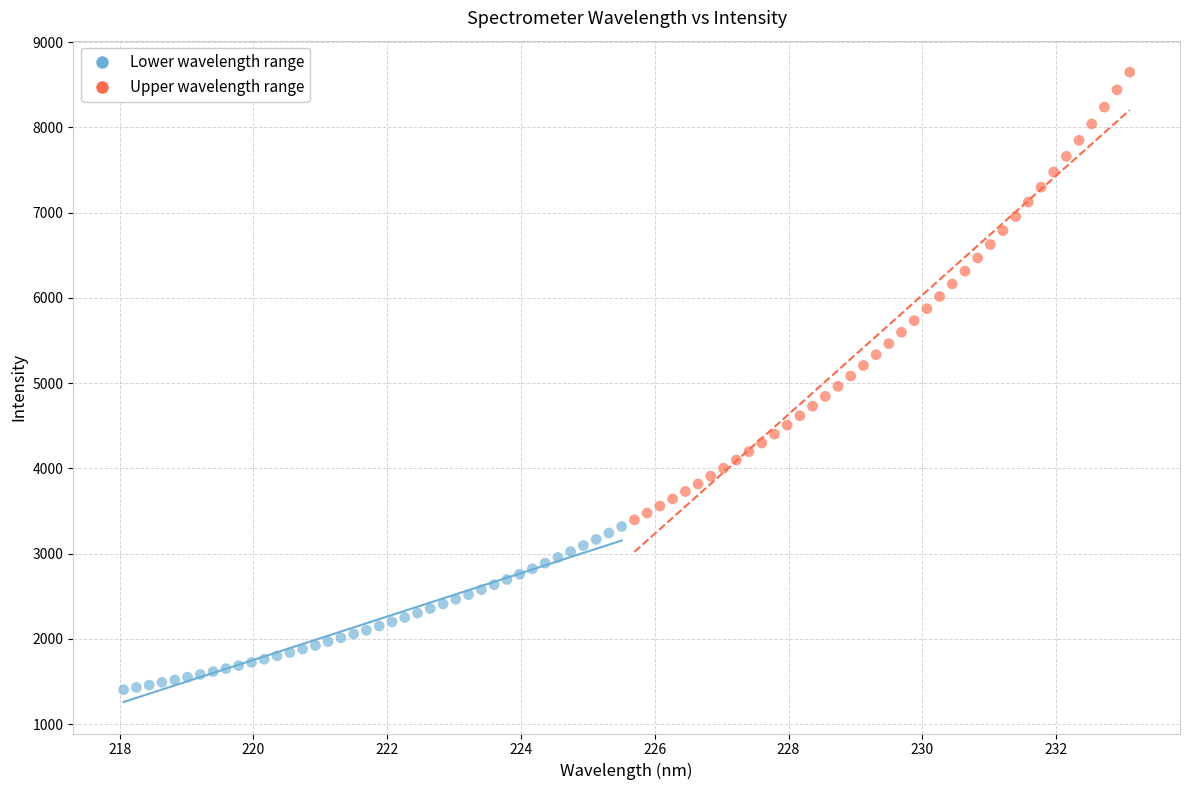

Which series reaches the minimum Y coordinate?

Lower wavelength range